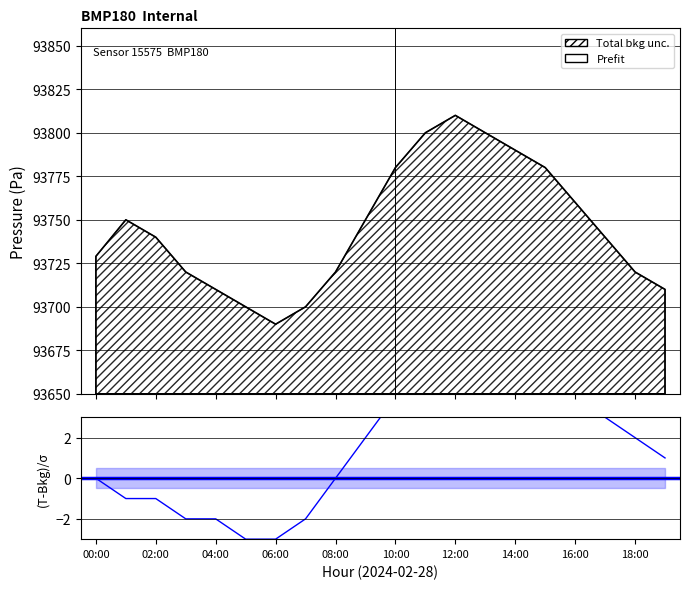

What position from the left is 10:00?

11